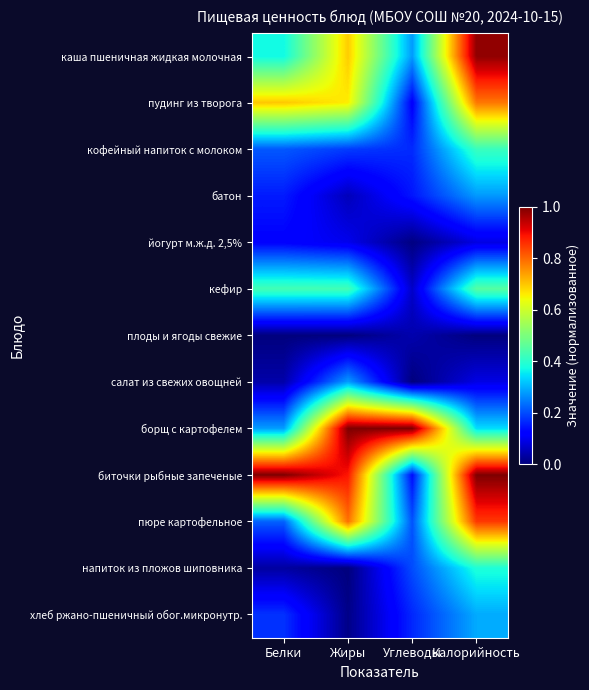

Which series changed the most between Углеводы and Калорийность?

биточки рыбные запеченые